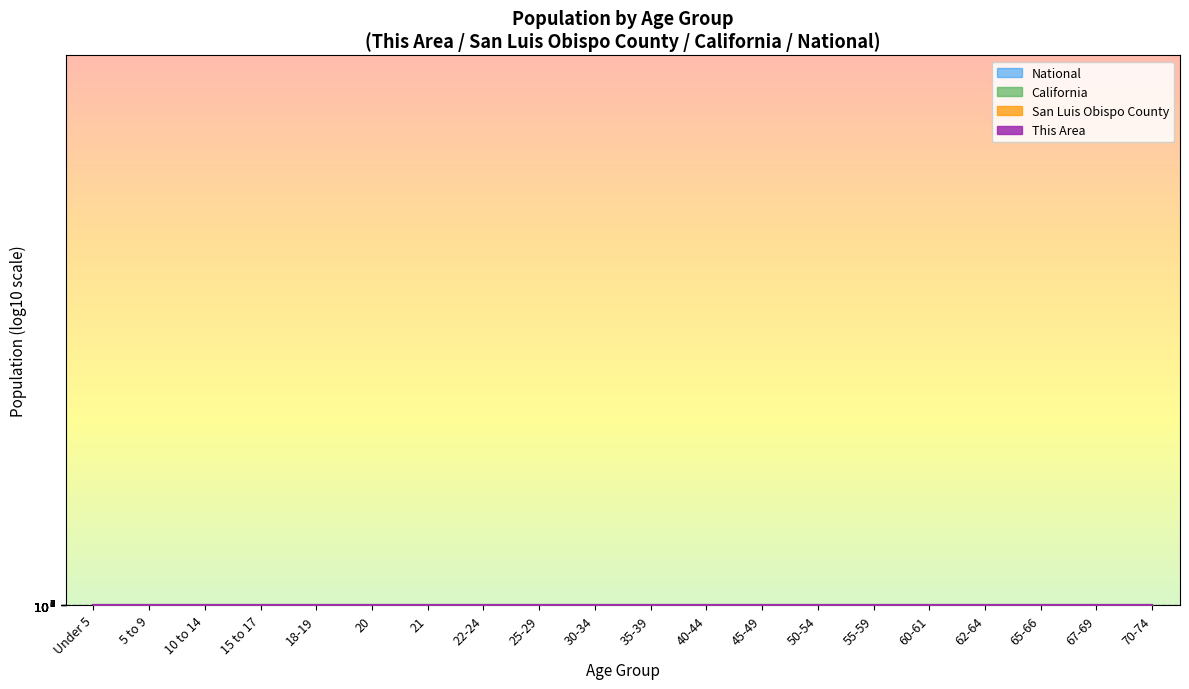

What is the label of the 17th point from the right?

15 to 17